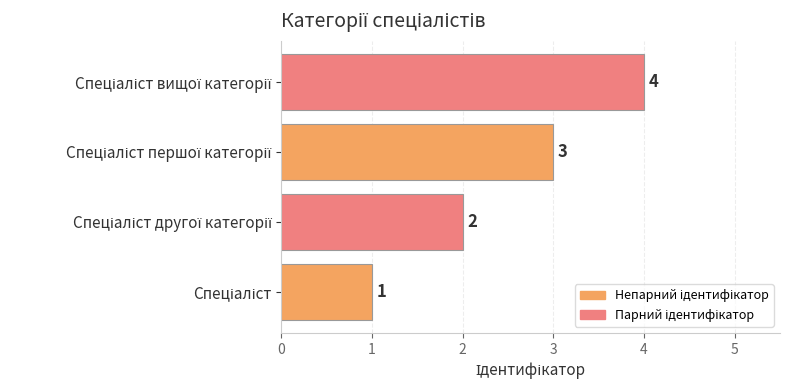

How many values are between 2 and 4?

3